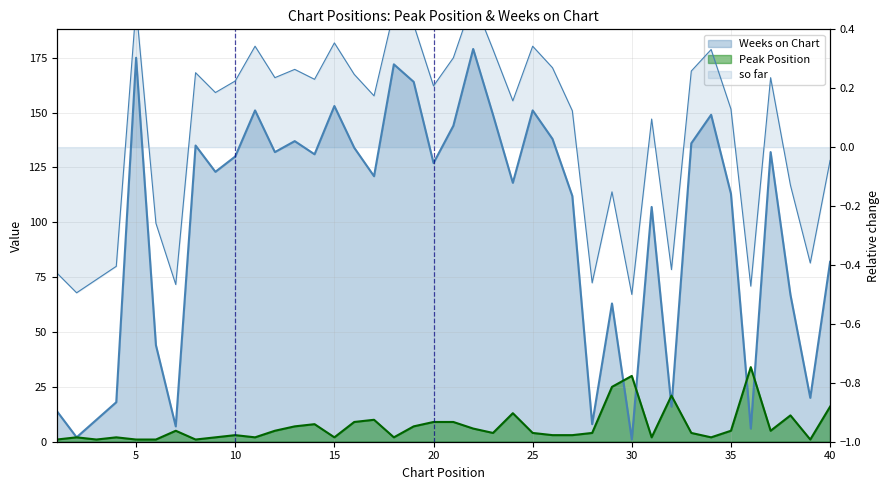

Which series has the largest total across all categories?

Weeks on Chart